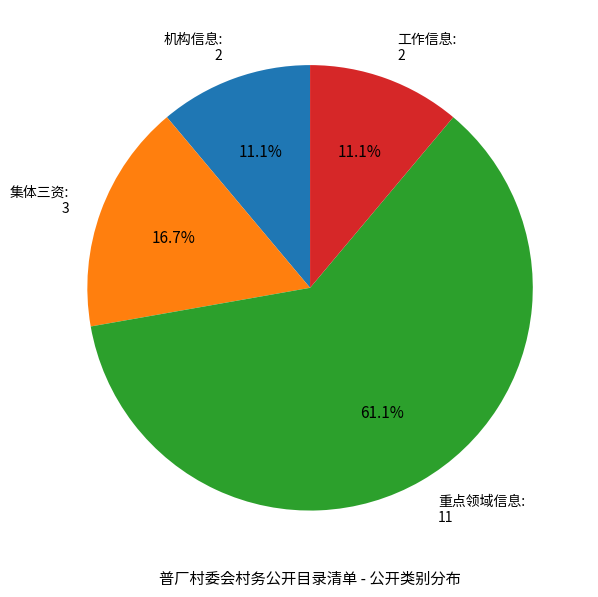

To the nearest percent, what is the average slice percentage?

25%